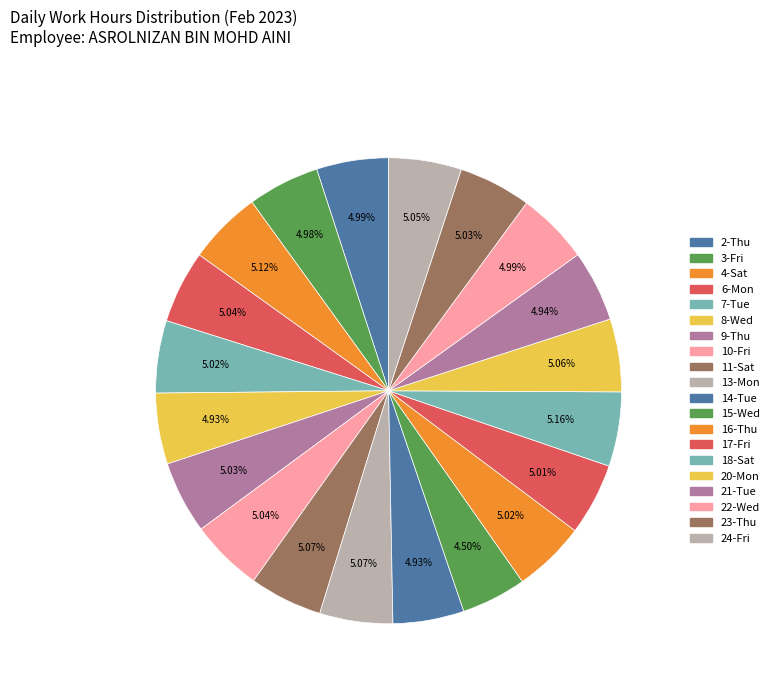

What is the change in value from 6-Mon to 14-Tue?

-0.2